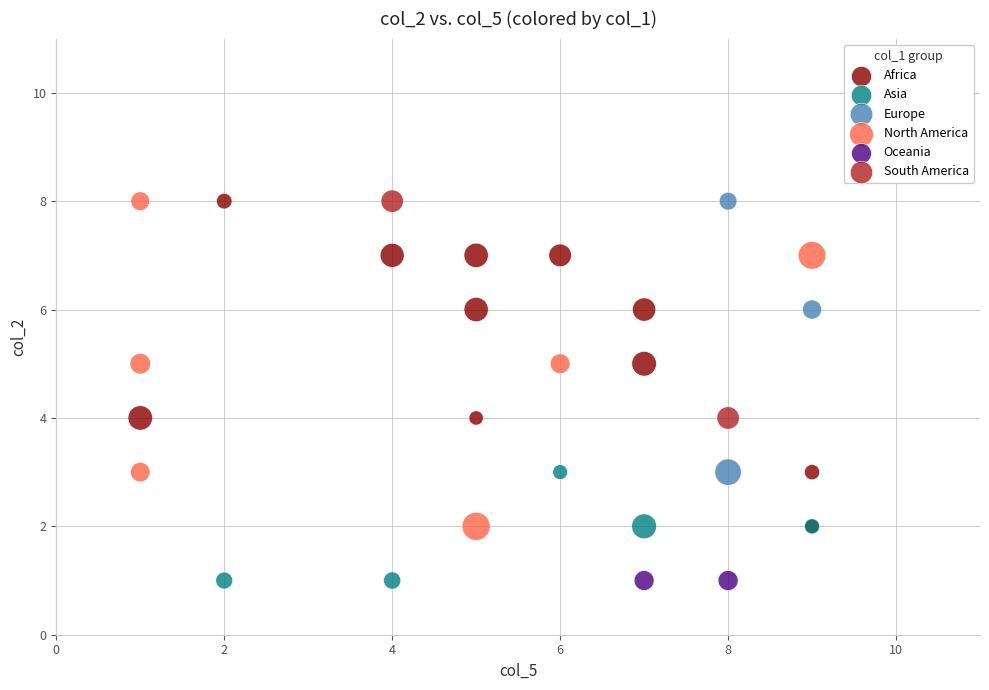

What are all the series names shown in the legend?

Africa, Asia, Europe, North America, Oceania, South America